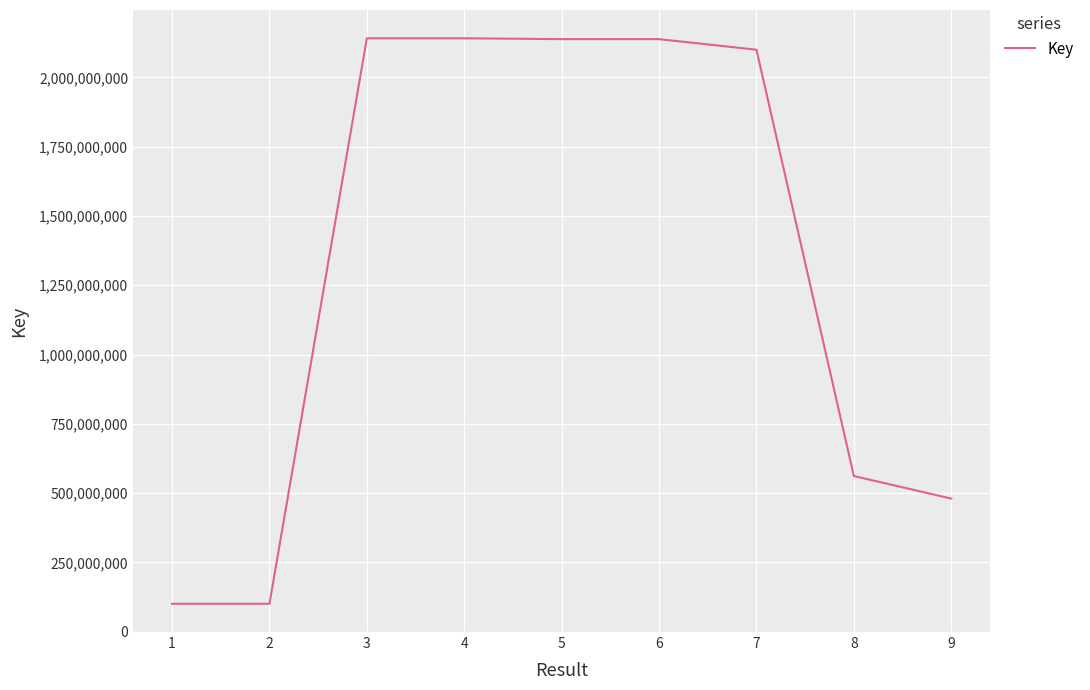

Is it true that the value at 7 is 1159347197?

False